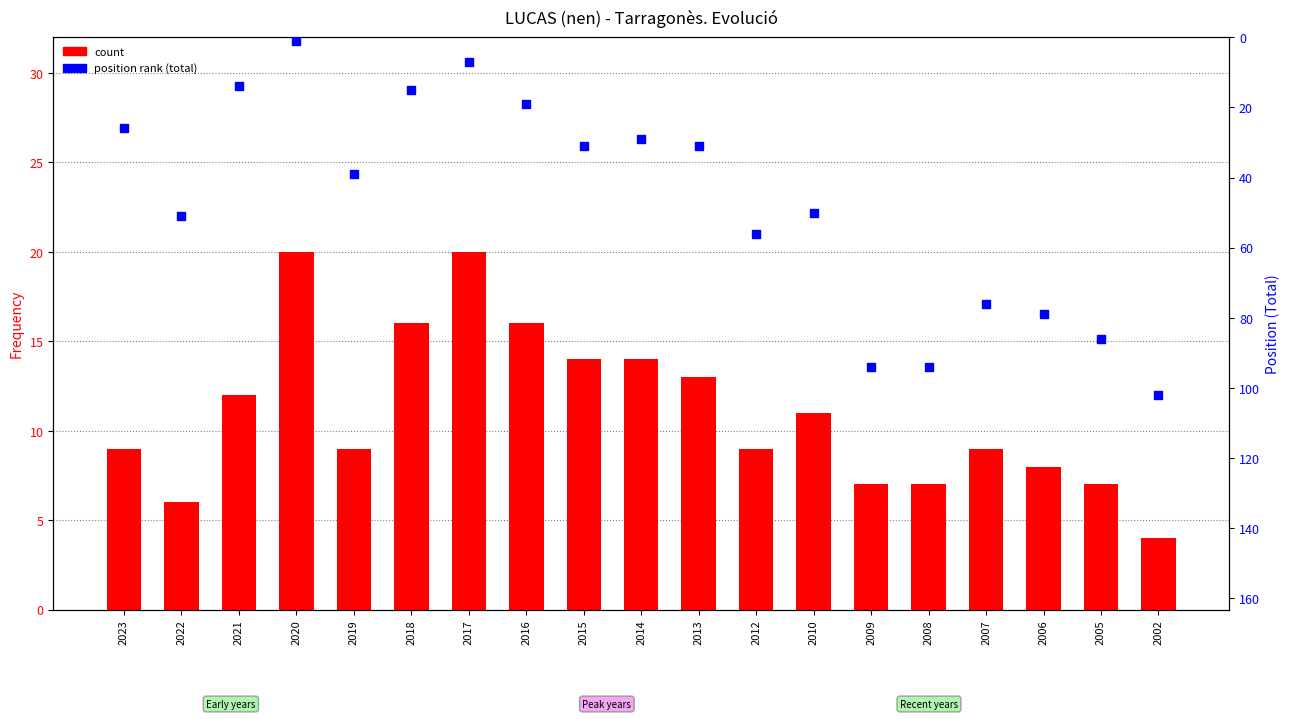

Is the value of position rank (total) at 2014 greater than the value of count at 2020?

Yes